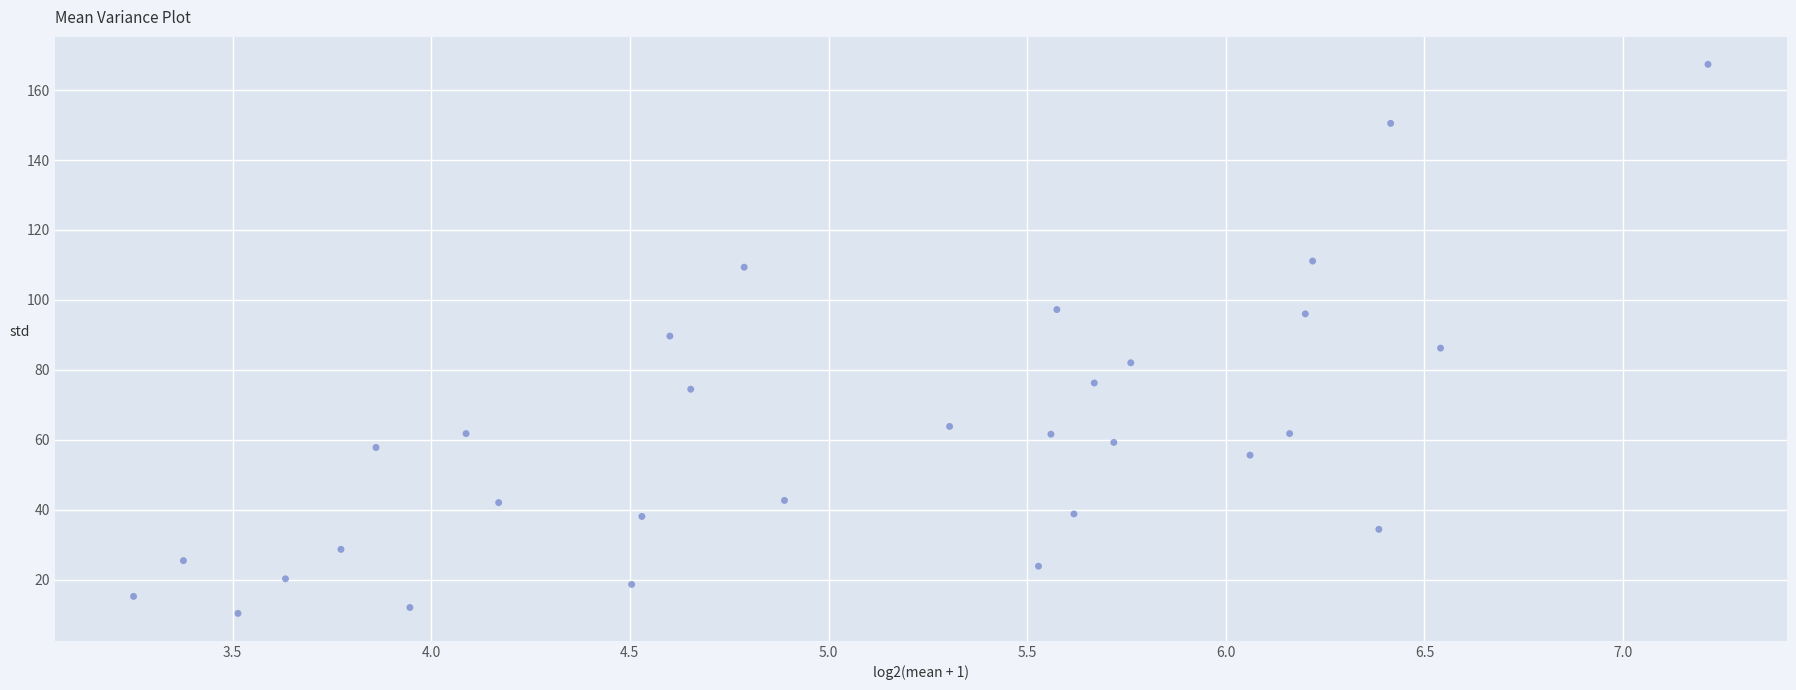

What is the range of Y values (max minus min)?

157.0